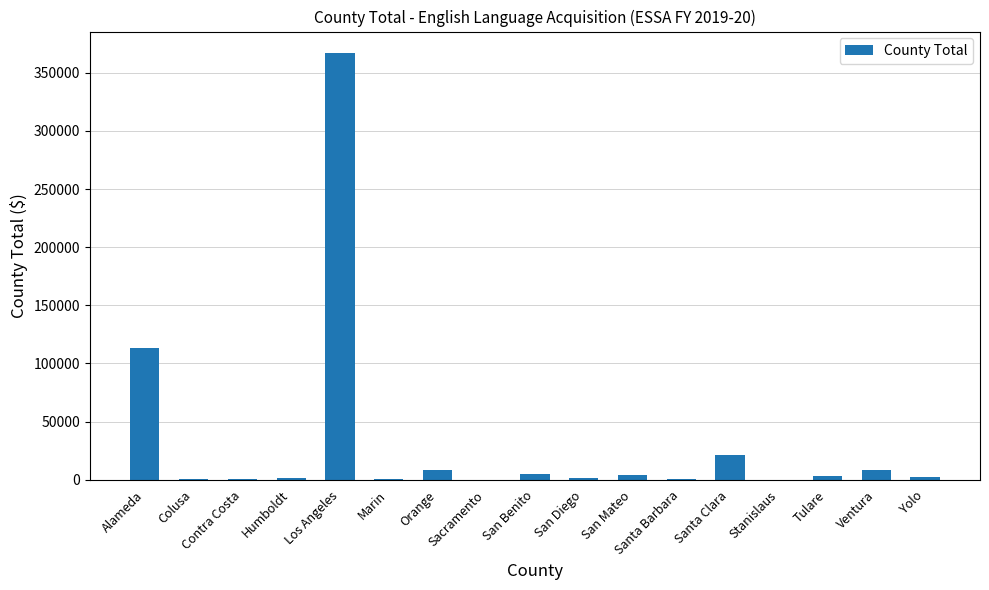

The value at Los Angeles is 566479. True or false?

False